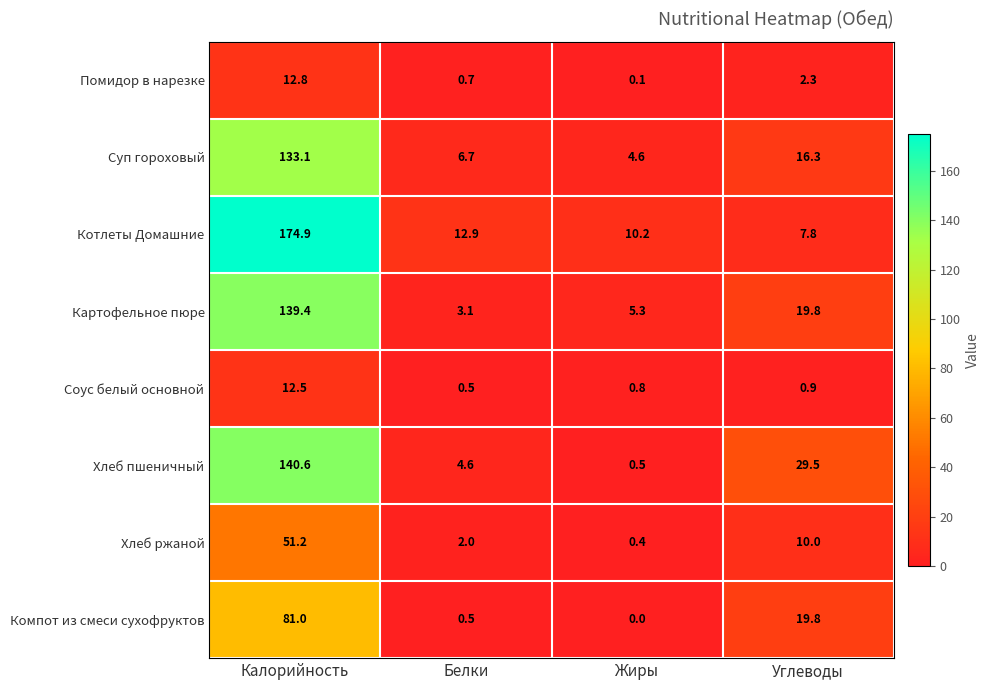

What is the spread (max minus min) of values at Жиры?

10.2